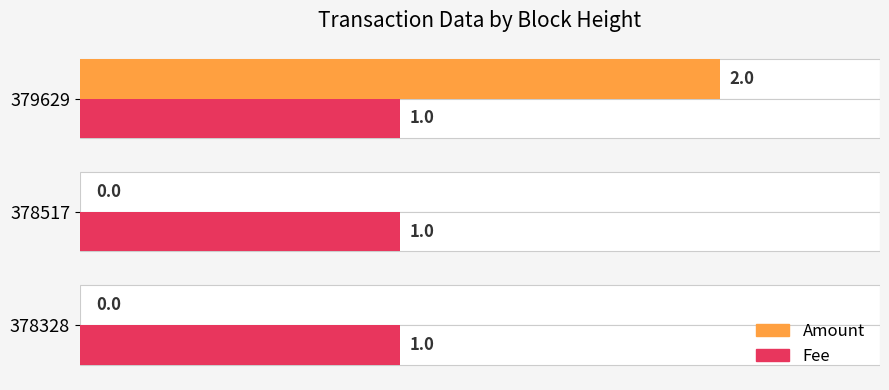

The value of Amount at 378328 is -1.2. True or false?

False